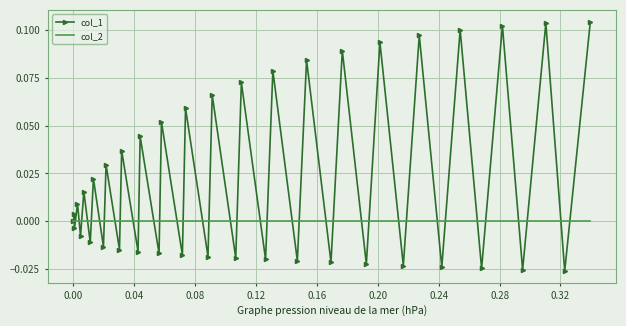

Which series has the widest spread of values?

col_1